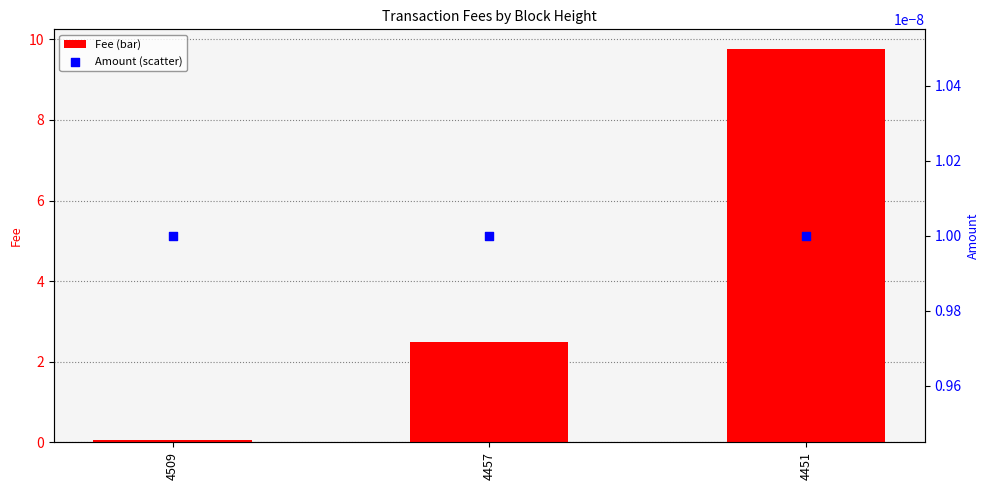

Which series contains the lowest Y value?

Amount